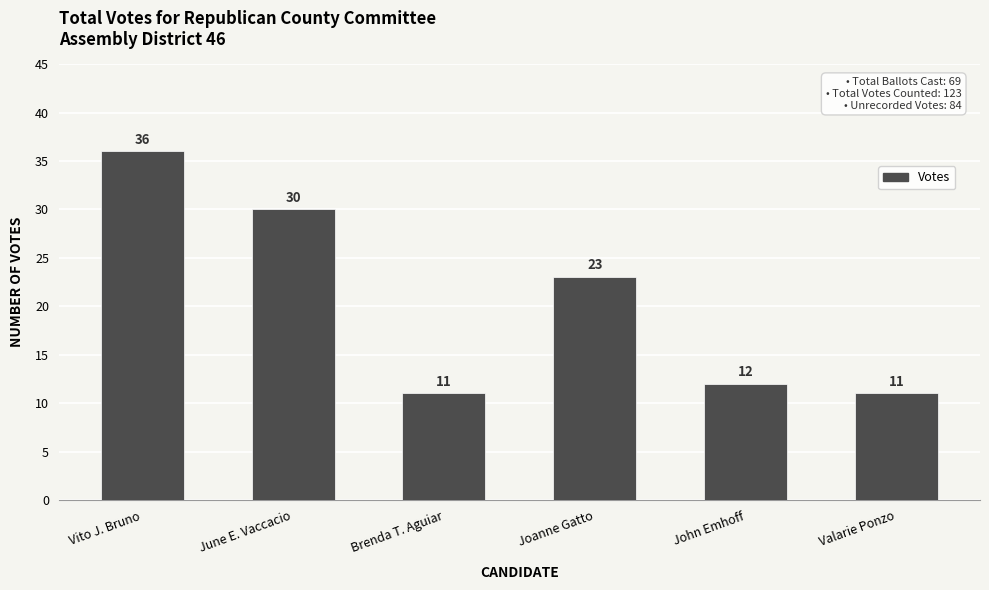

The value at Brenda T. Aguiar is 18. True or false?

False